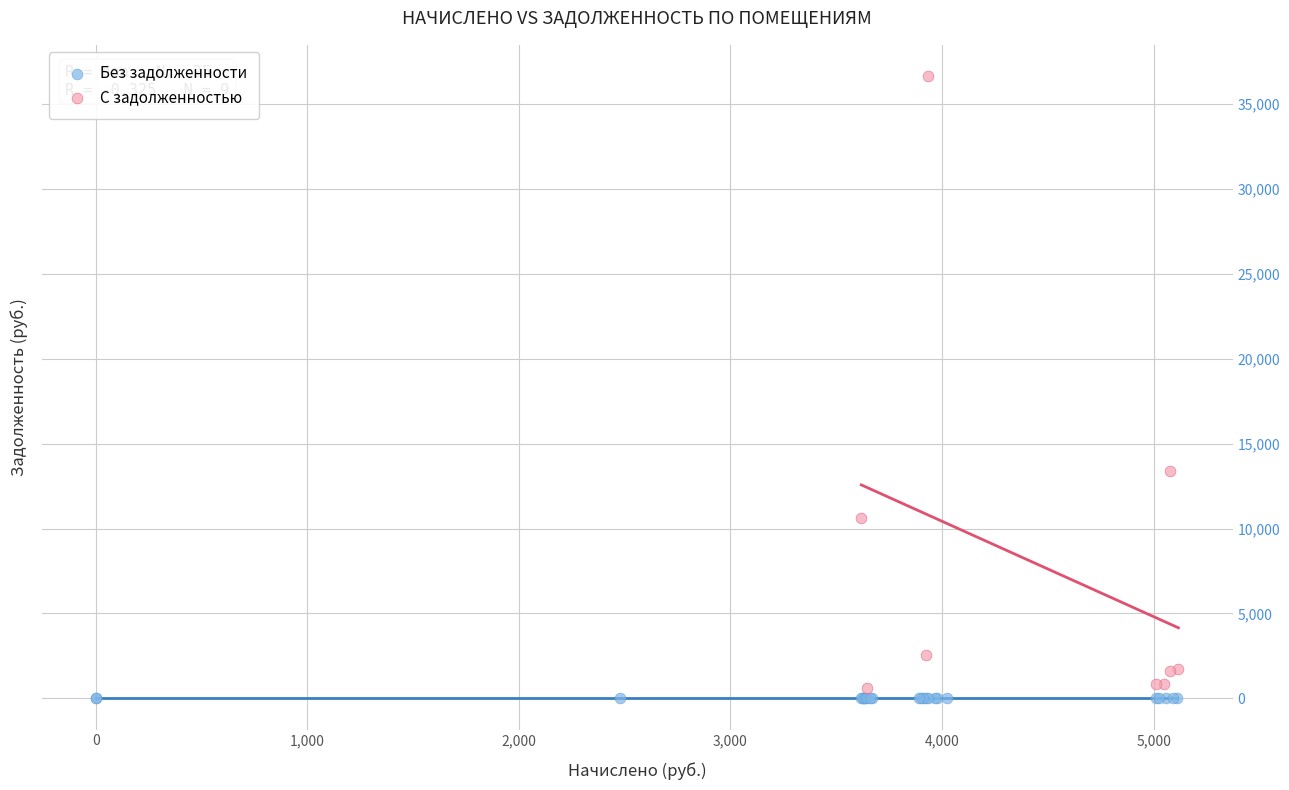

What are all the series names shown in the legend?

Без задолженности, С задолженностью